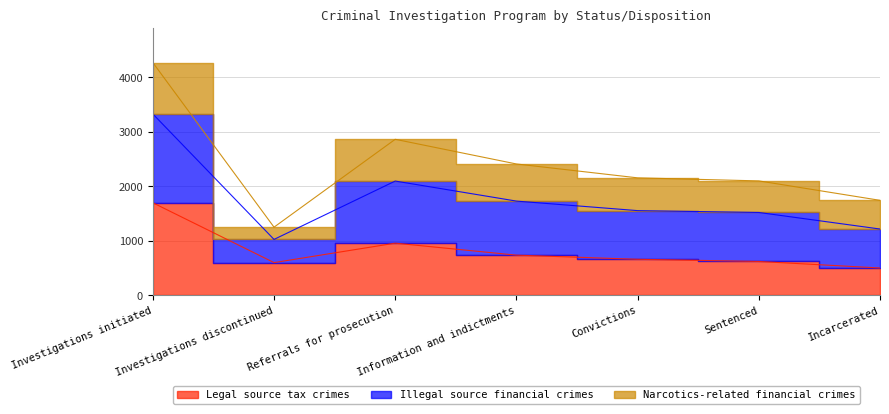

Which series has the widest spread of values?

Illegal source financial crimes